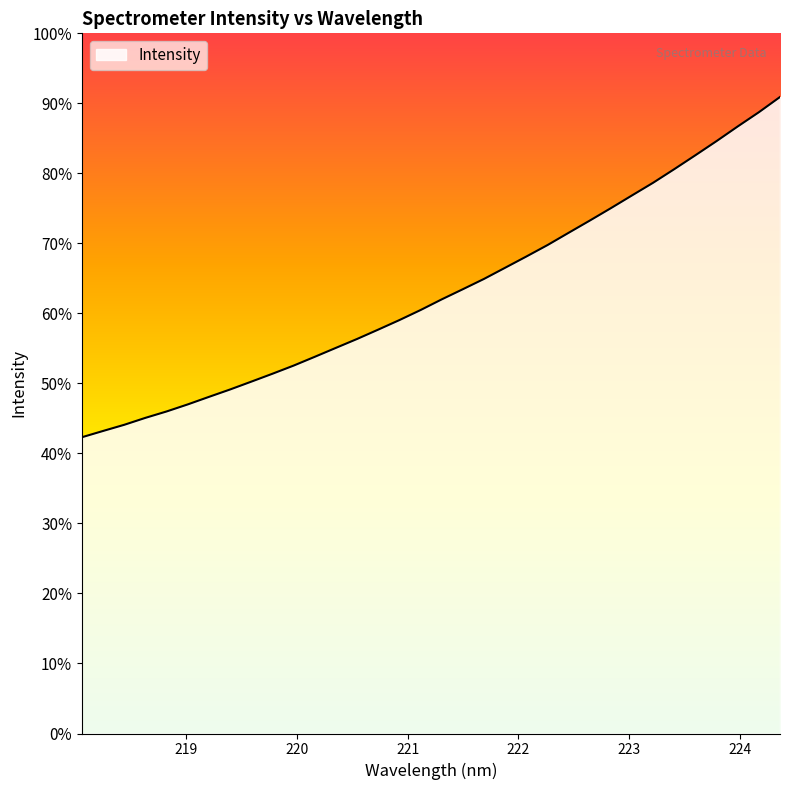

What is the label of the 5th point from the right?

223.5987